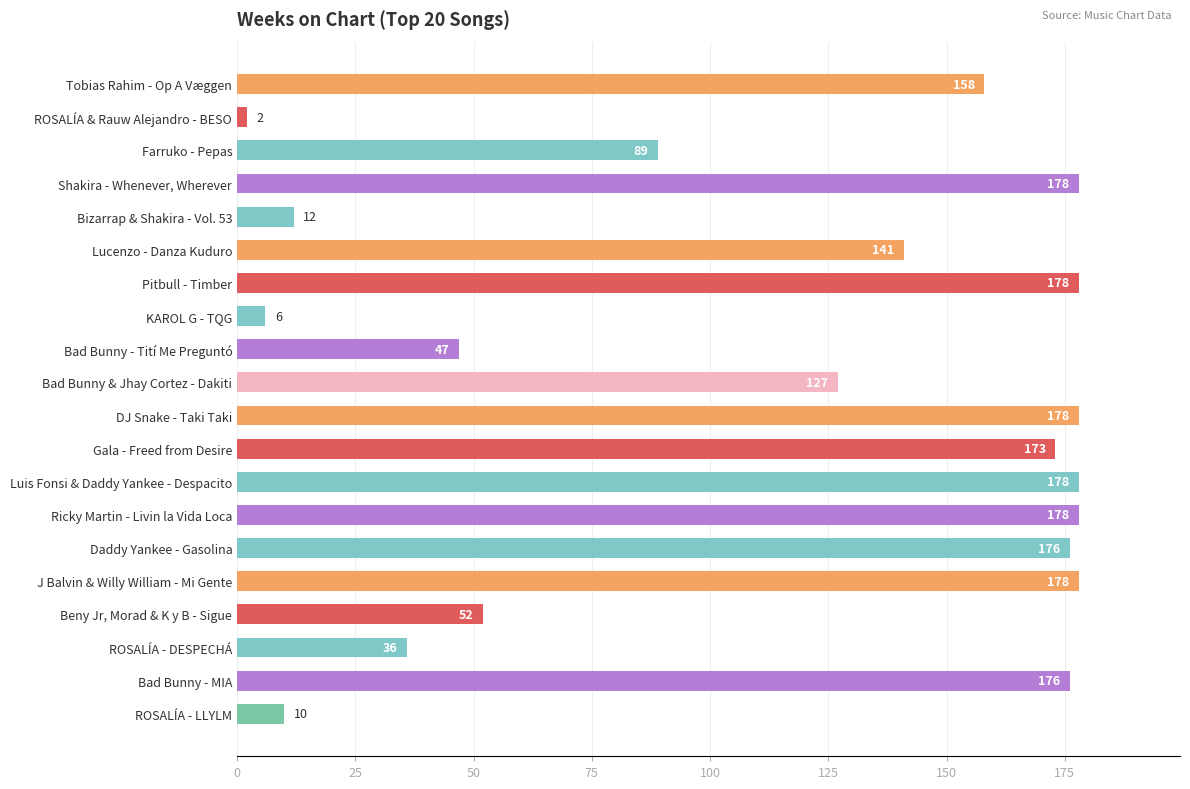

Is it true that the value at Bad Bunny & Jhay Cortez - Dakiti is 127?

True